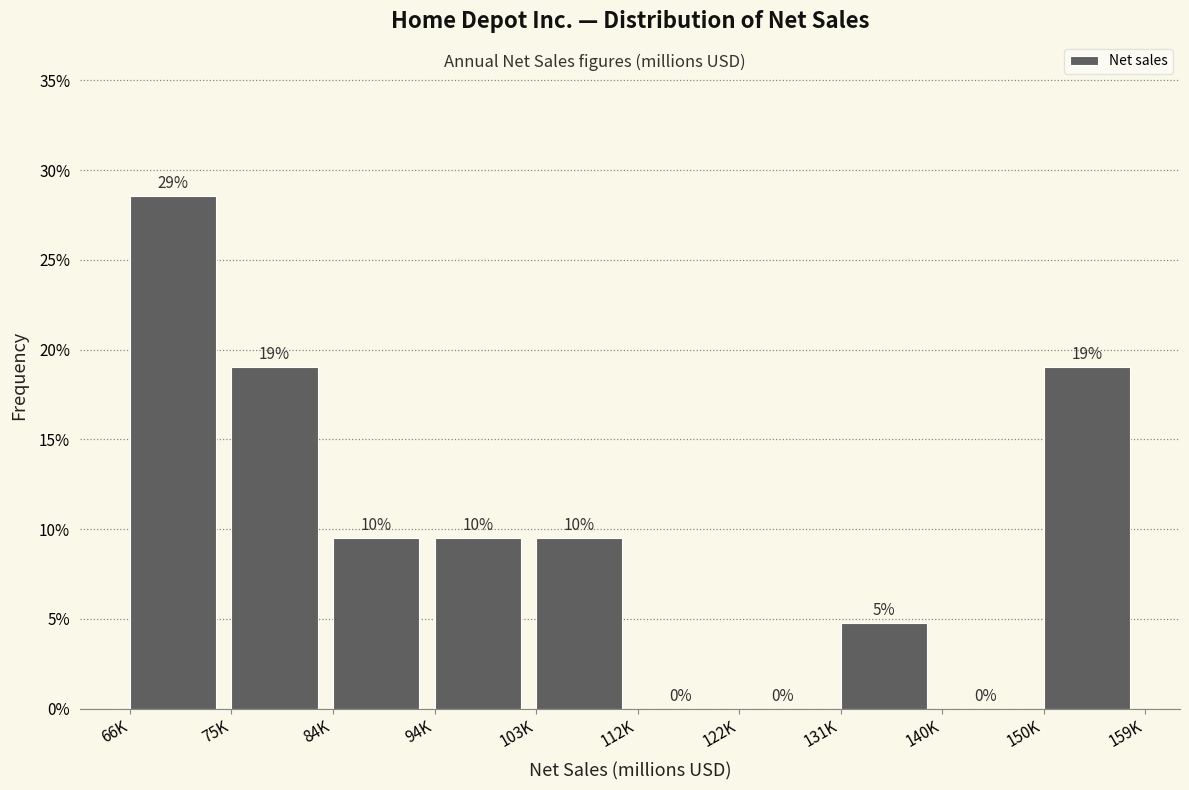

Are the bars horizontal?

No